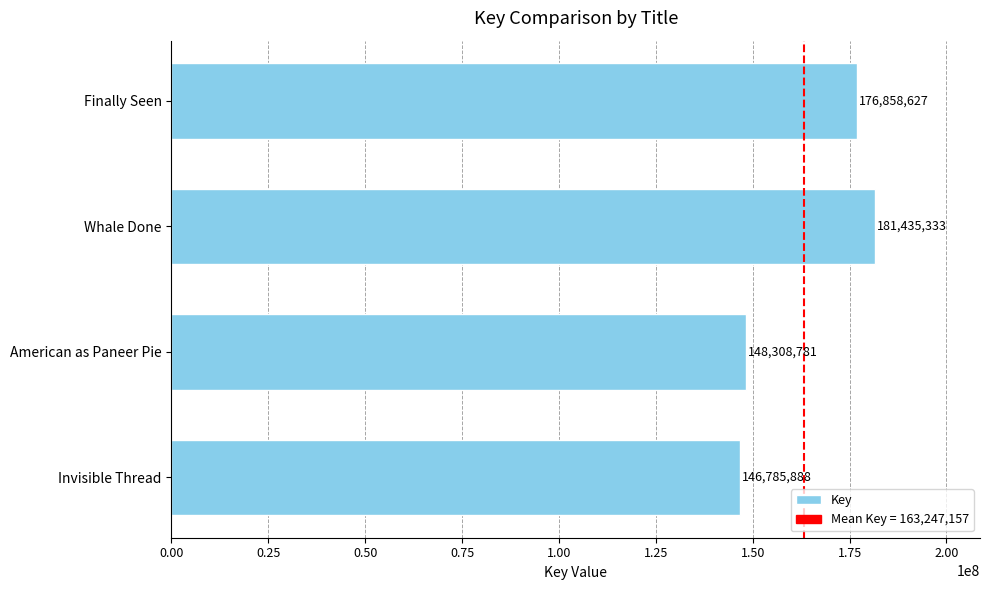

The chart shows a value of 244705921 at Finally Seen. True or false?

False